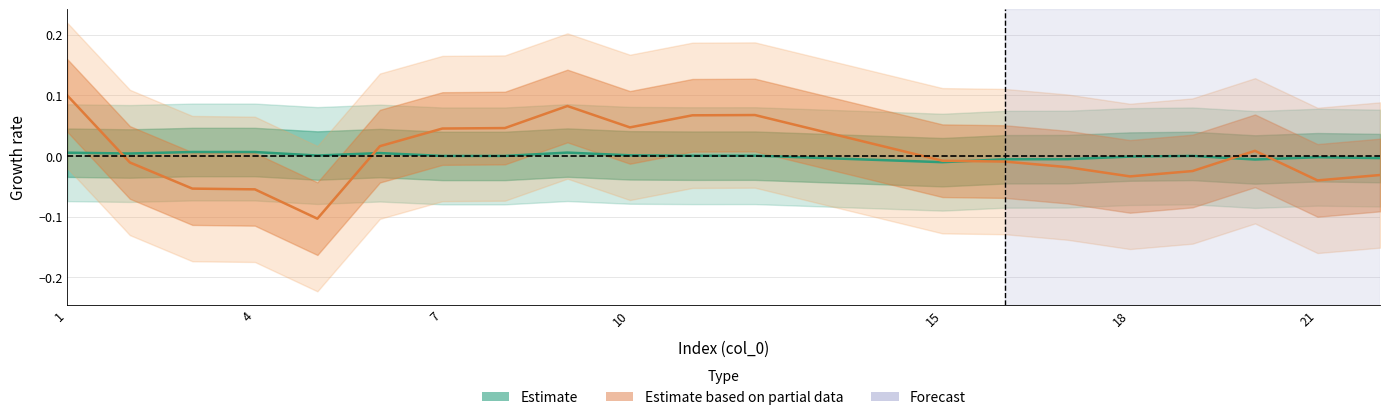

True or false: Estimate and Estimate based on partial data cross at least once.

True